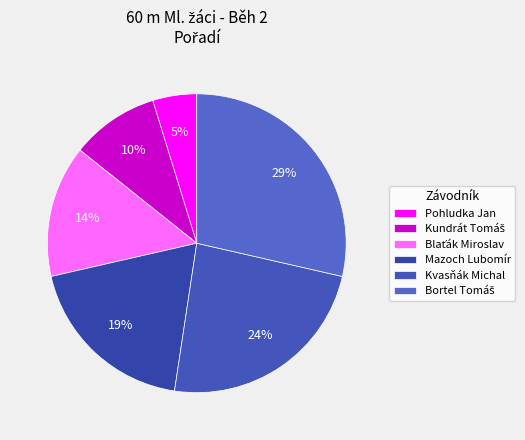

To the nearest percent, what is the combined percentage of Kundrát Tomáš and Pohludka Jan?

14%